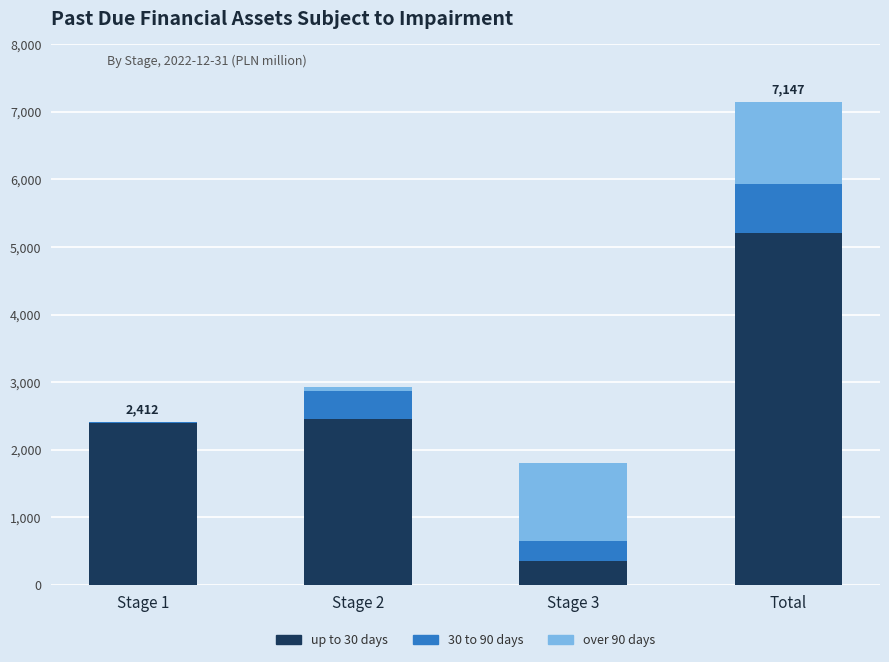

Reading right to left, what are the values for up to 30 days?

Total=5202	Stage 3=358	Stage 2=2449	Stage 1=2395